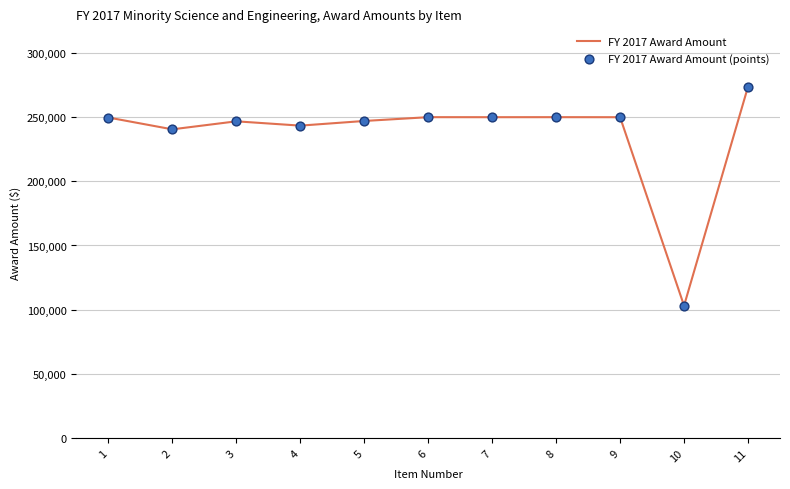

What is the change in value from 7 to 11?

+23760